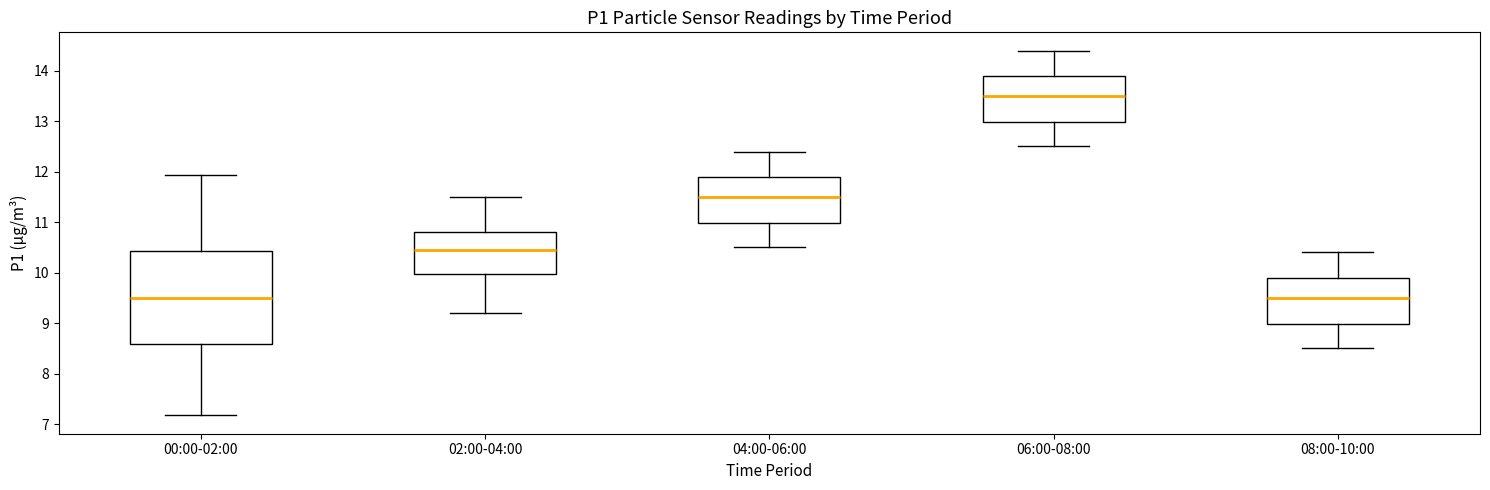

Where does the upper whisker of the box for 06:00-08:00 end on the y-axis? The values are not printed on the chart, so give them approximately, as read against the axis.

14.4